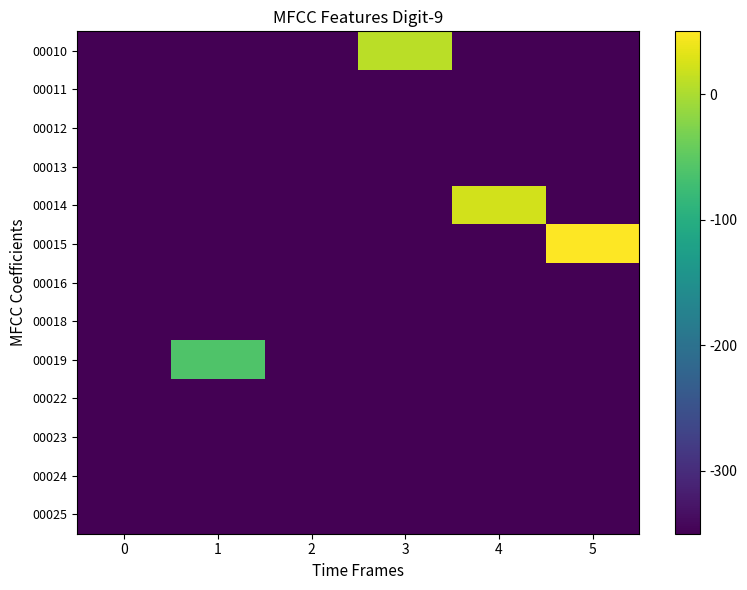

At which category is the sum across all series the highest?

5